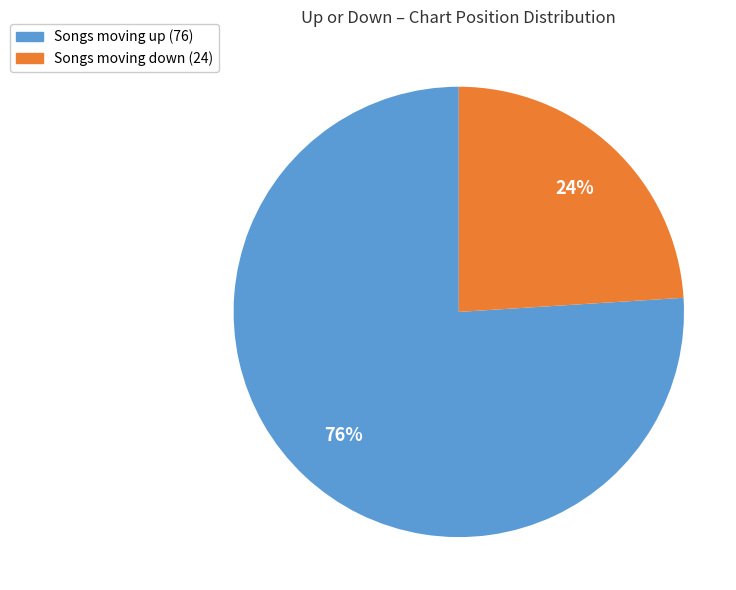

To the nearest percent, what is the average slice percentage?

50%